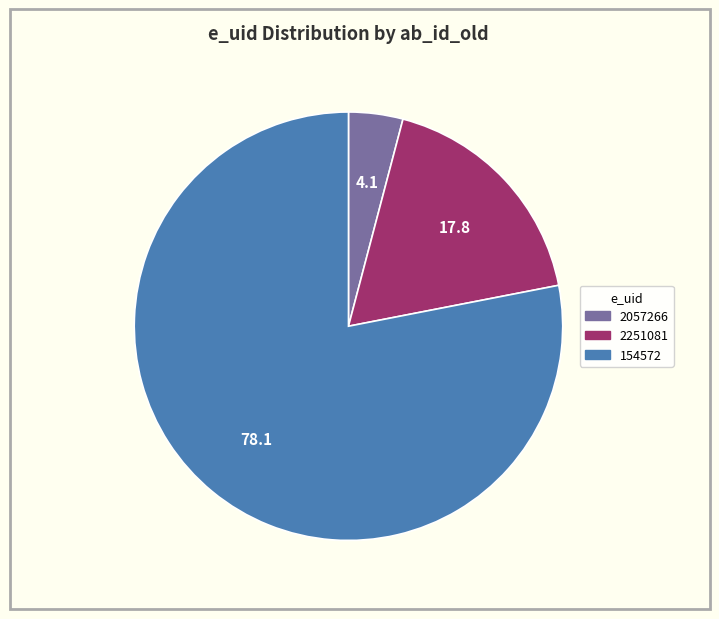

Which slice is the largest?

154572